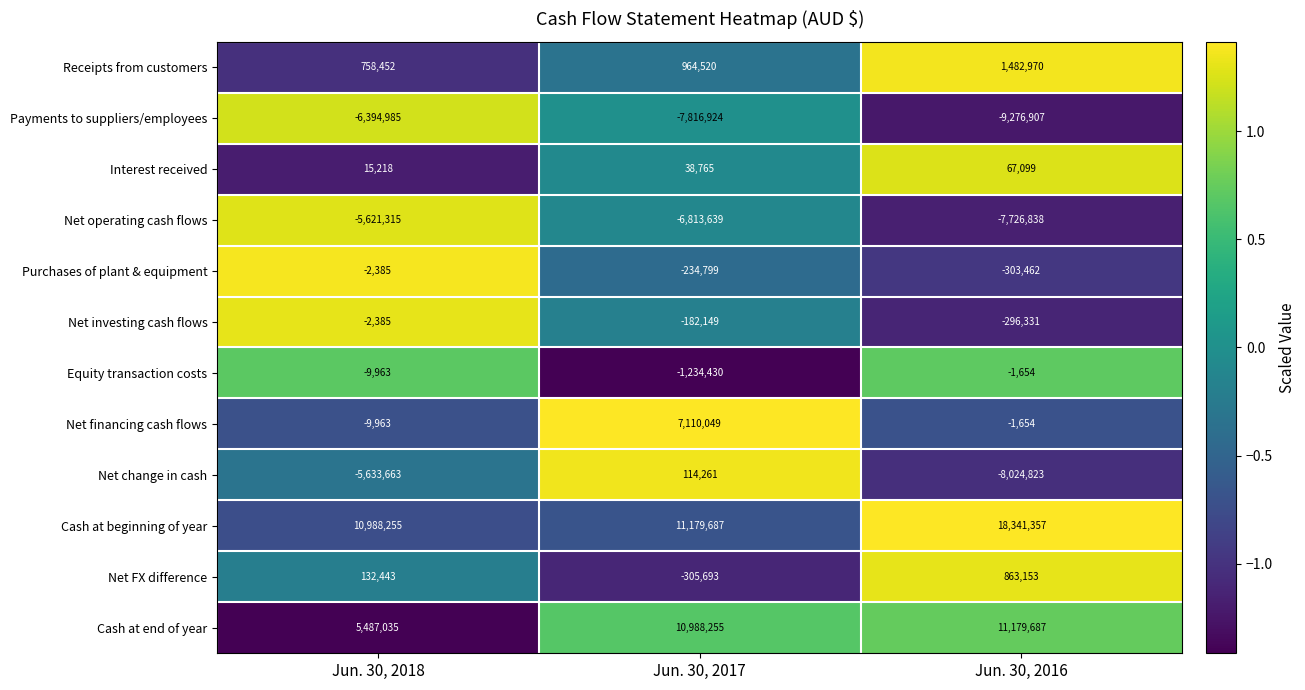

Which category has the highest value across all series?

Jun. 30, 2016